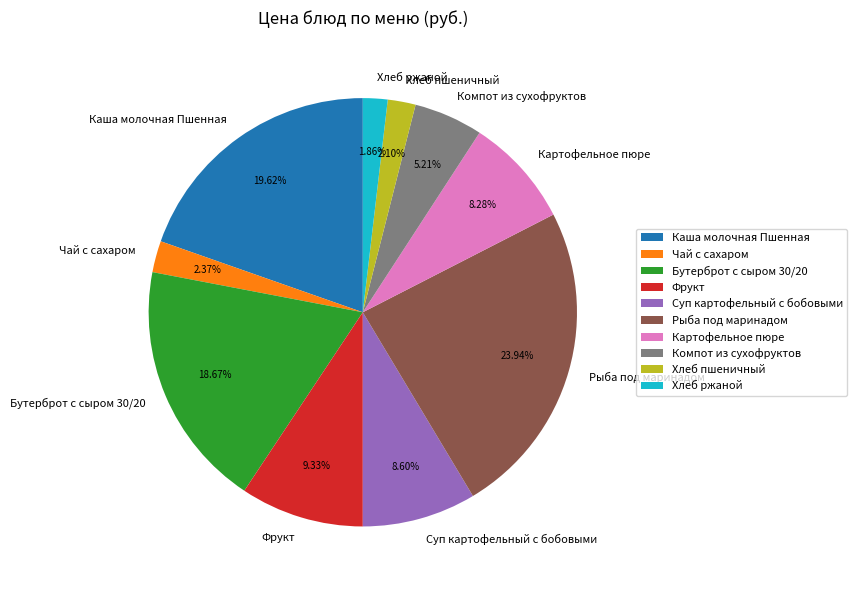

What is the largest slice in the pie chart?

Рыба под маринадом